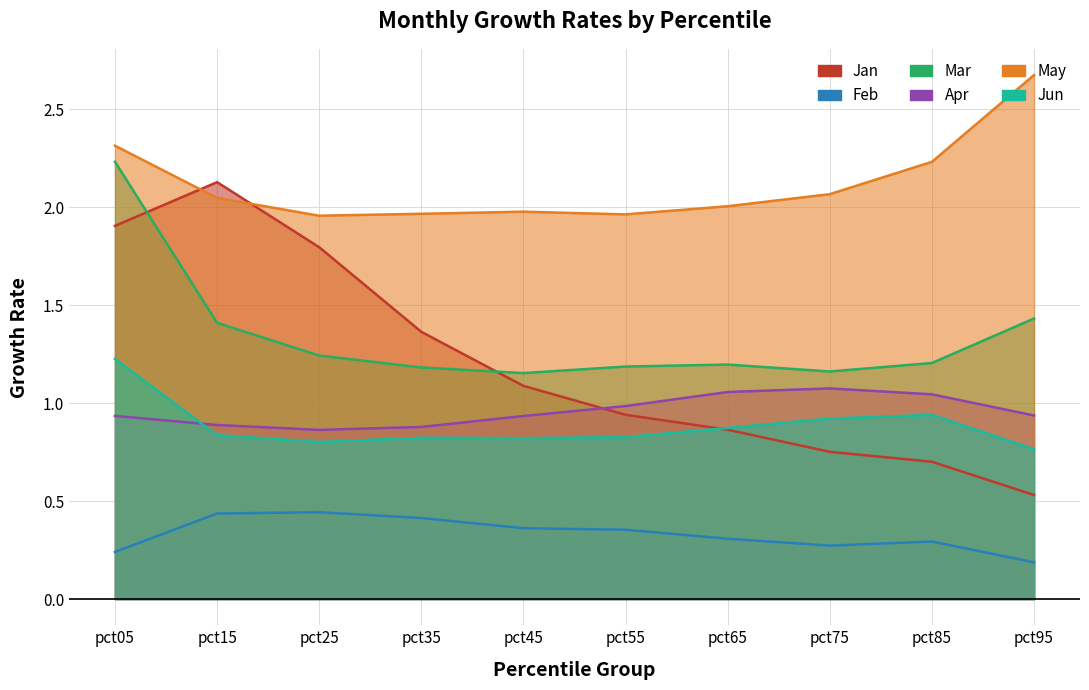

The Jun series shows 0.4 at pct25. True or false?

False